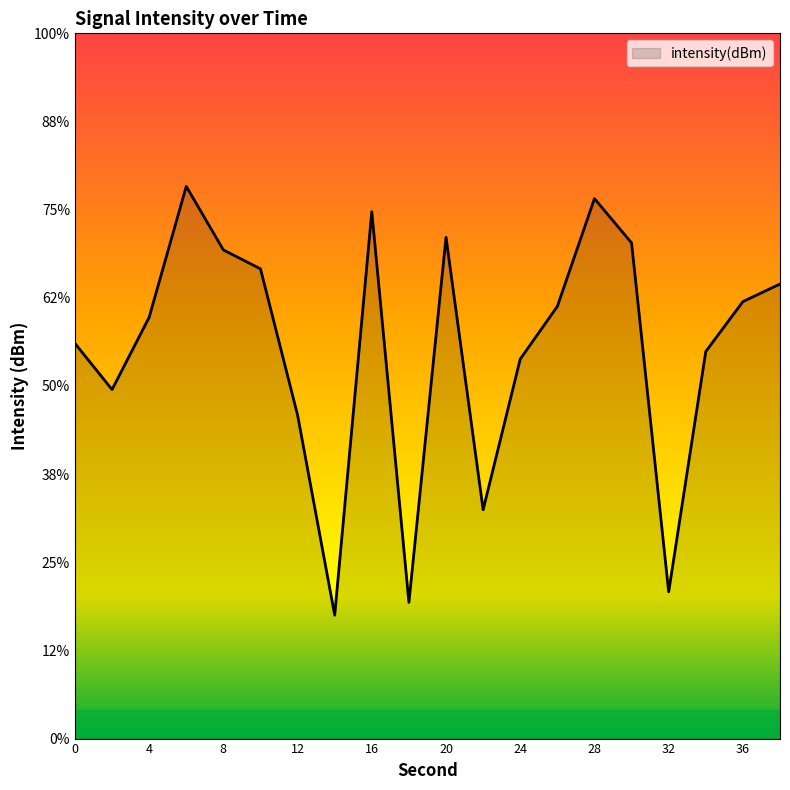

Is it true that the value at 24 is -187.5?

False